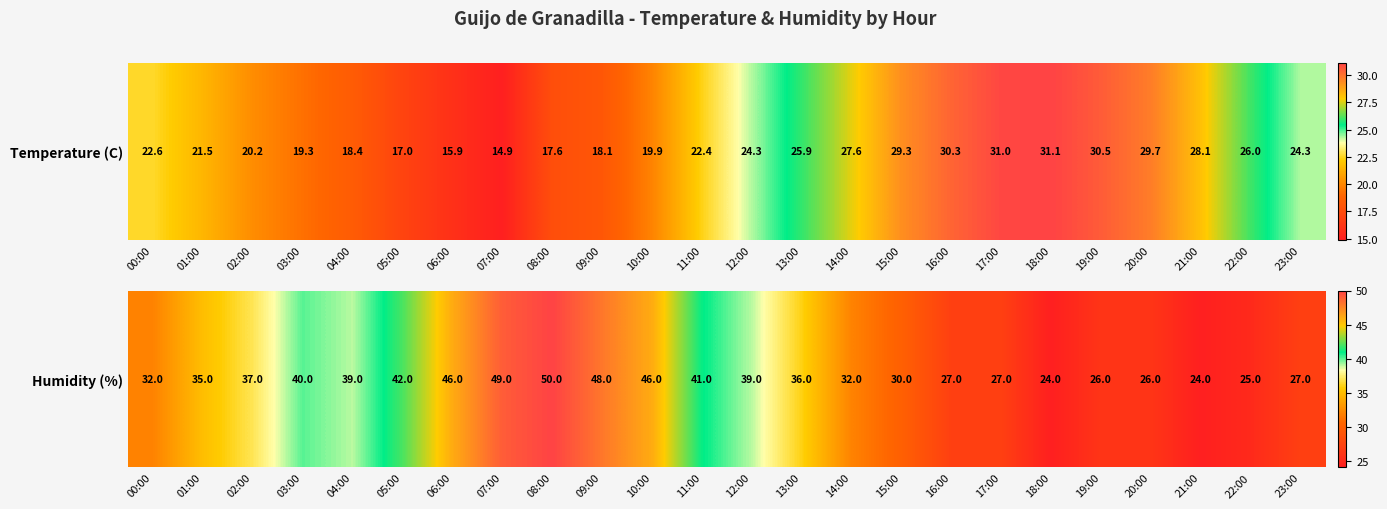

What is the ratio of the value at 19:00 to the value at 09:00?

0.5